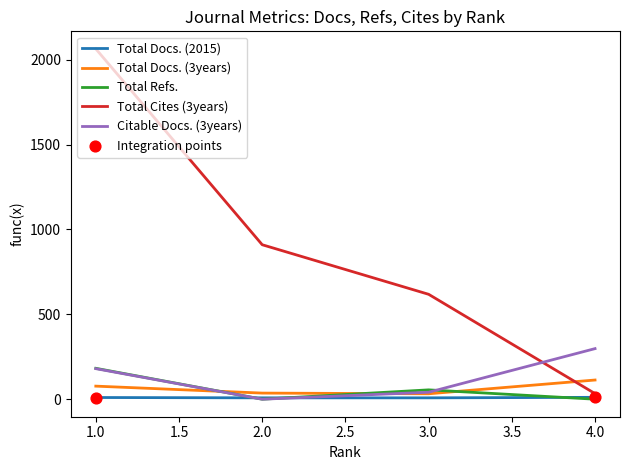

Which series has the largest total across all categories?

Total Cites (3years)